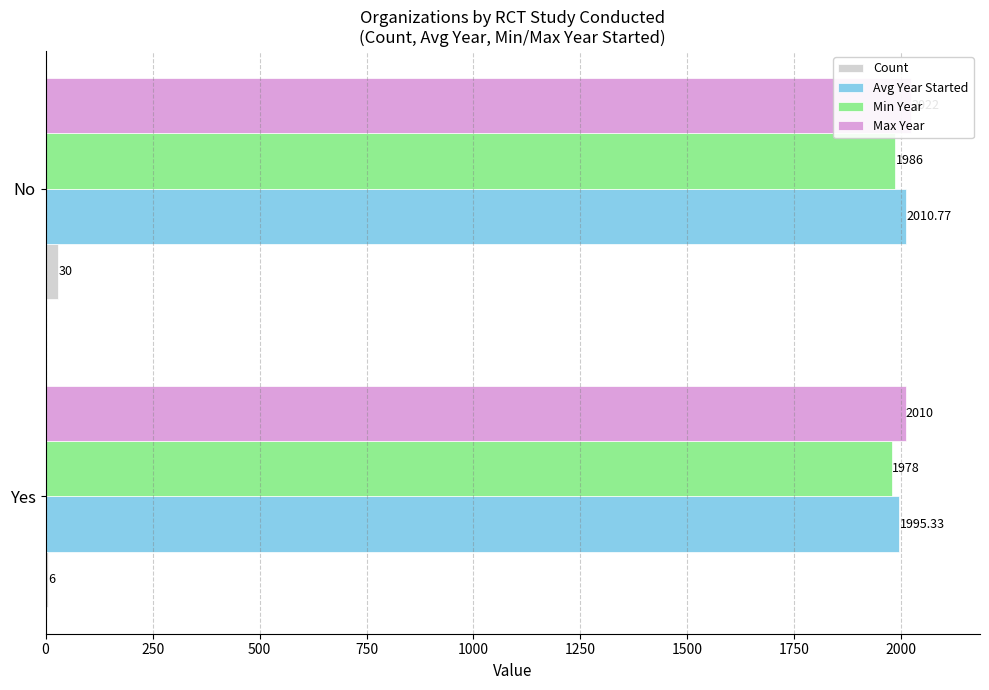

How many data points in Avg Year Started are above 2010?

1